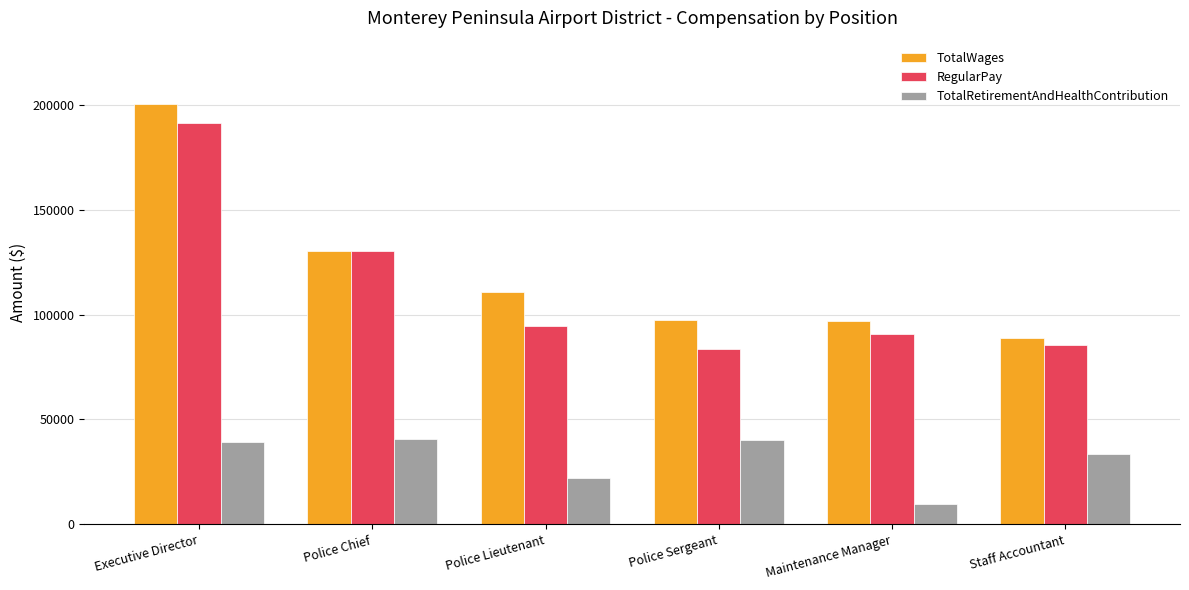

What is the label of the 5th bar from the right?

Police Chief